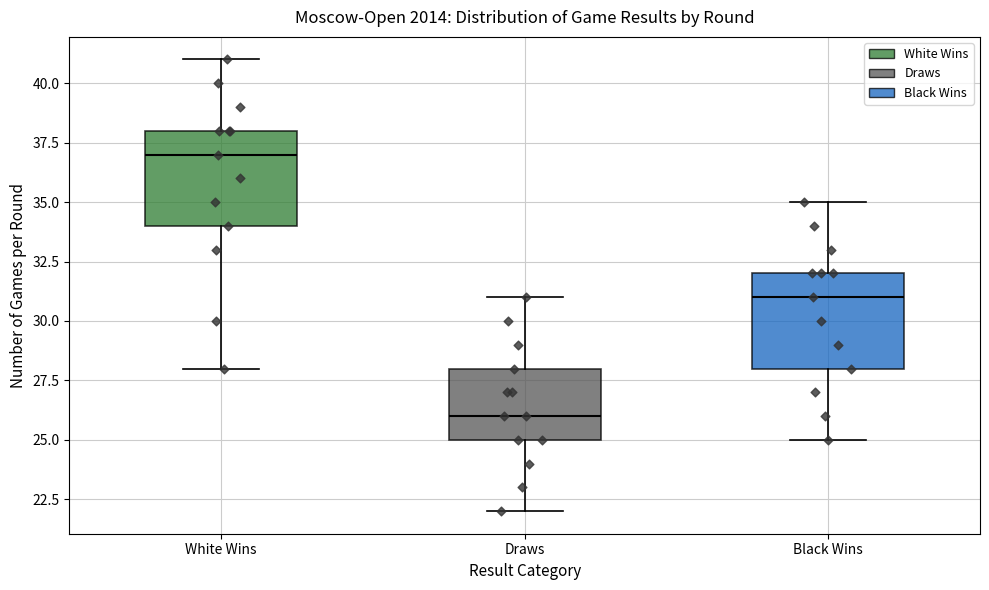

Reading left to right, transcribe this box plot: for each box, give where its median line is, the range the box spans, and where its two whiskers end, as read against the y-axis. The values are not printed on the chart, so give them approximately, as read against the axis.

White Wins: median 37, box 34 to 38, whiskers 28 to 41
Draws: median 26, box 25 to 28, whiskers 22 to 31
Black Wins: median 31, box 28 to 32, whiskers 25 to 35